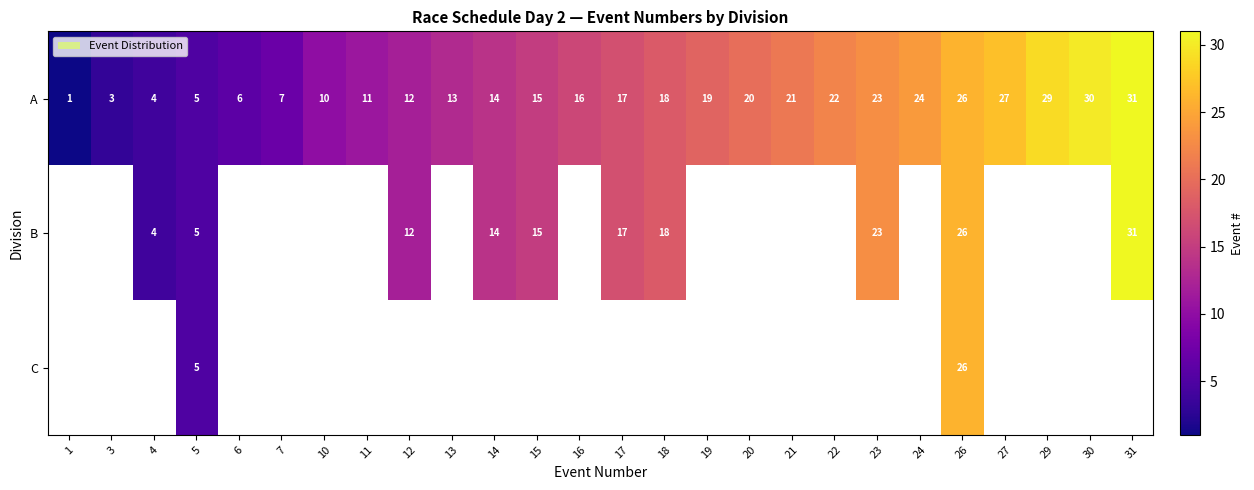

What is the highest value of the row_0 series?

31